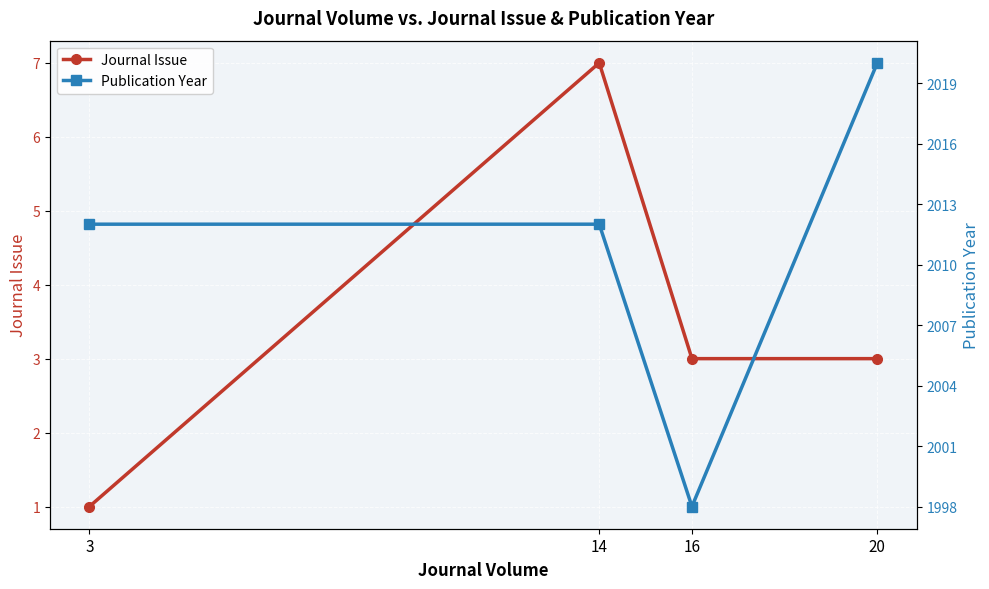

What is the total value across all series at 14?

2019